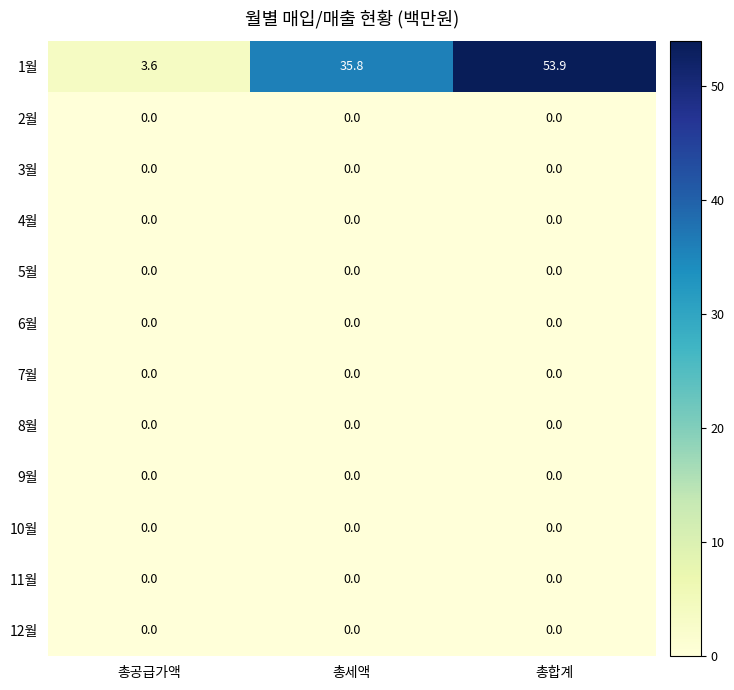

What is the highest value of the 1월 series?

53.9